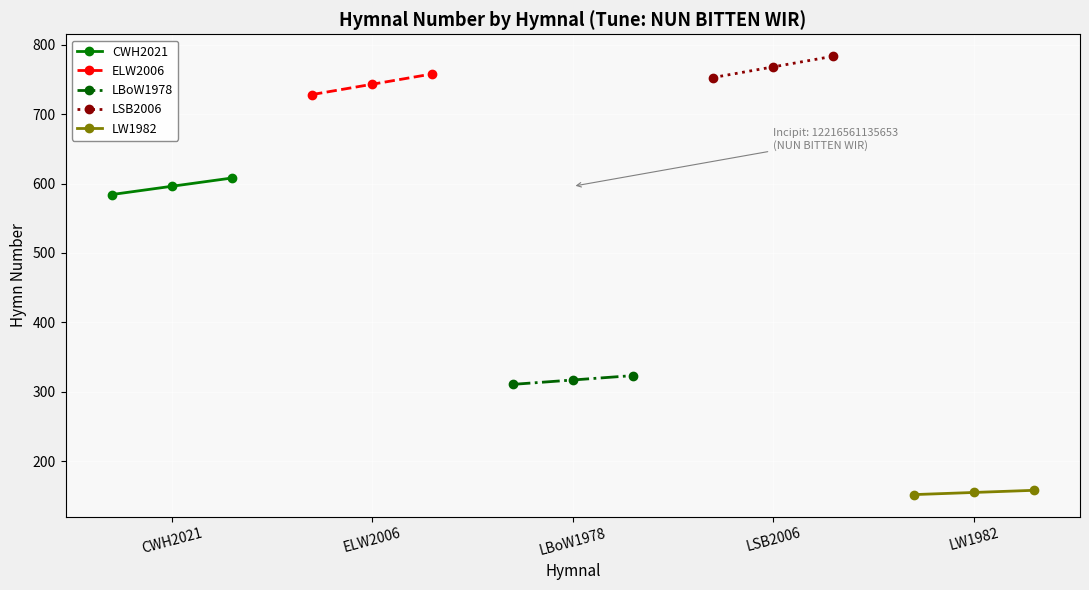

How many values in the LBoW1978 series exceed 317?

1